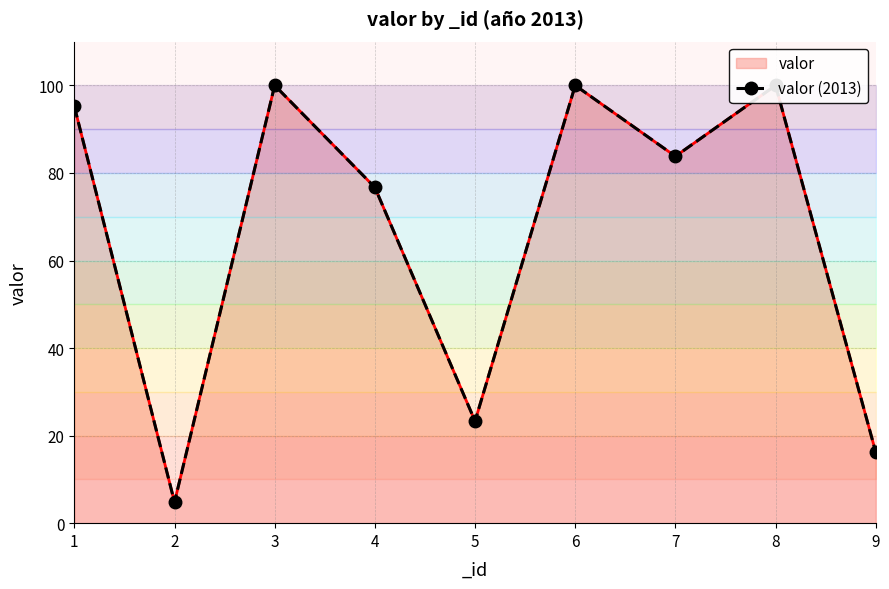

Which has a higher value, 7 or 6?

6